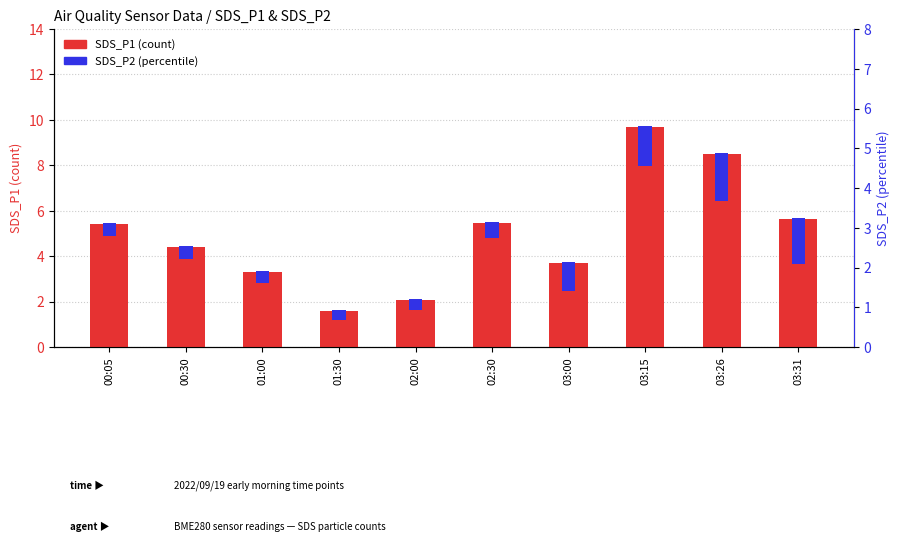

Approximately how many times larger is the value at 01:00 compared to 03:15?

0.3